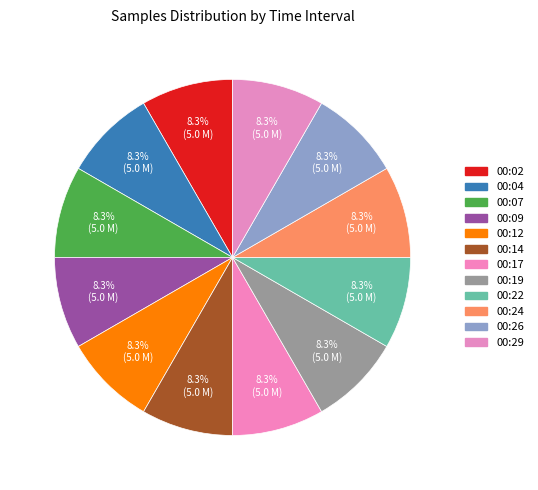

Does 00:02 represent more than half of the total?

No